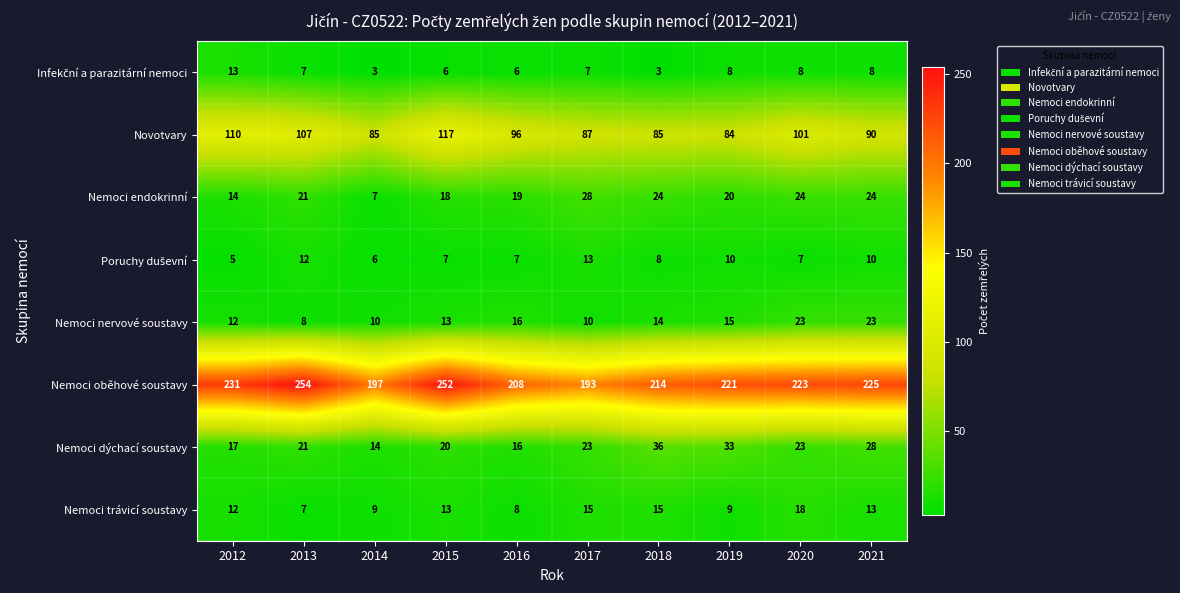

Where is Nemoci trávicí soustavy nearest to the value 12?

2012